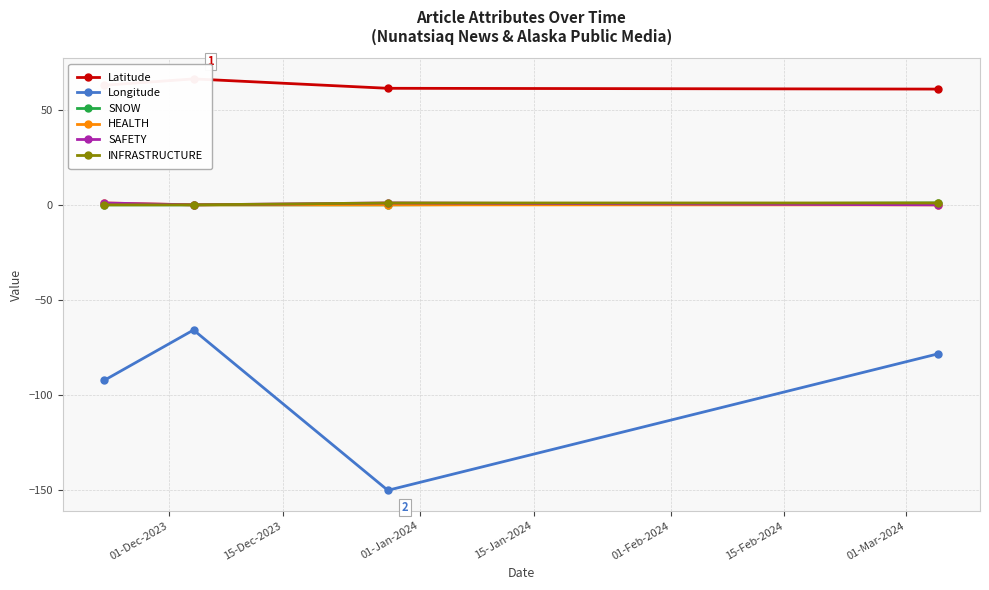

True or false: SNOW has more than 1 interior local peaks.

False